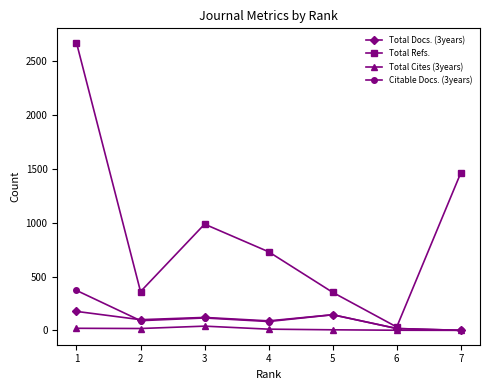

Rank the series by their maximum value, from highest to lowest.

Total Refs., Citable Docs. (3years), Total Docs. (3years), Total Cites (3years)